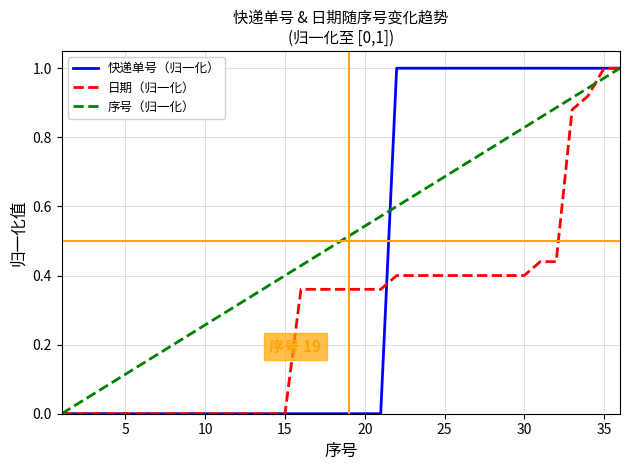

Rank the series by their average value, from lowest to highest.

日期（归一化）, 快递单号（归一化）, 序号（归一化）